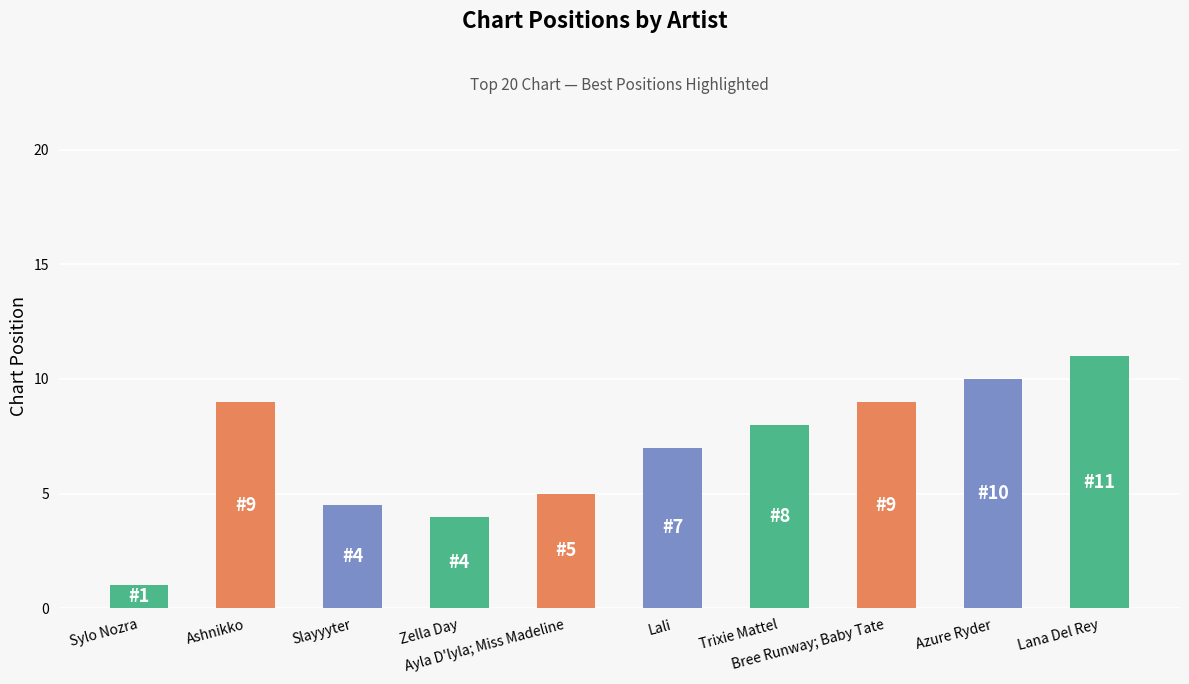

What is the difference between the maximum and minimum values?

10.0